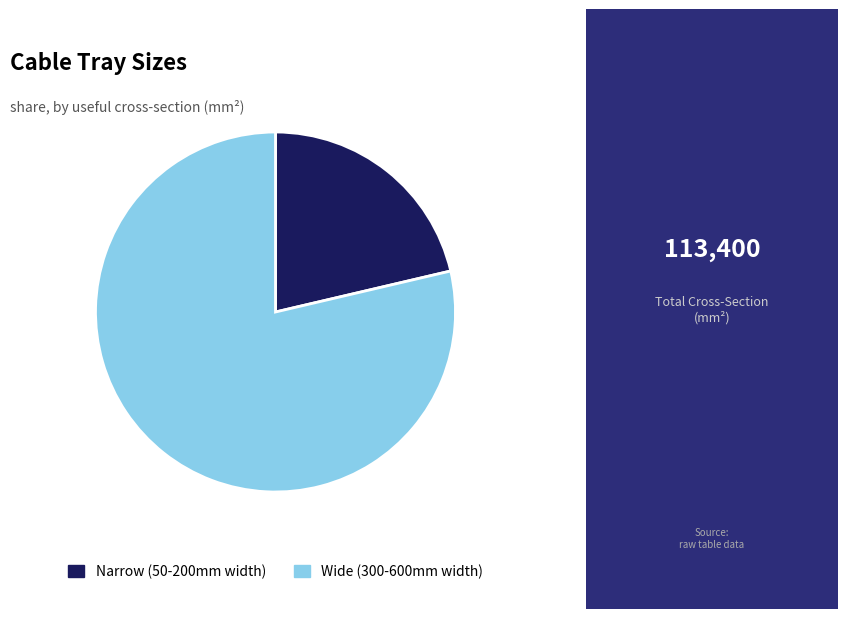

Do Narrow (50-200mm width) and Wide (300-600mm width) together represent more than half of the pie?

Yes